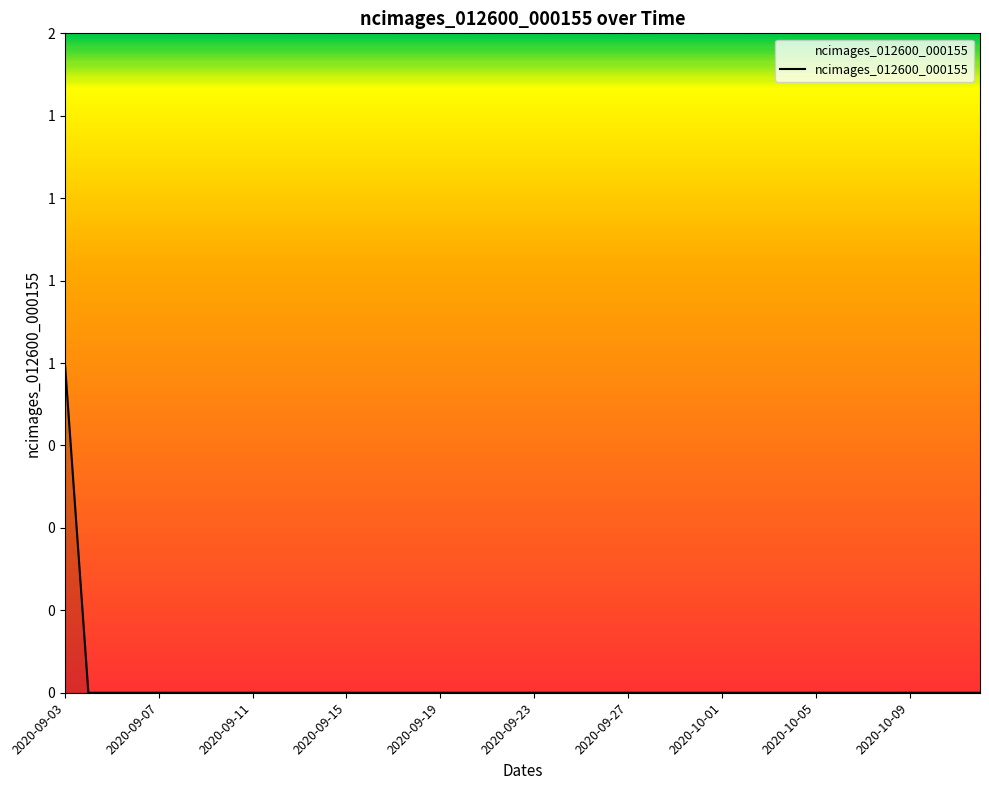

Where is the data nearest to the value 0?

2020-09-07